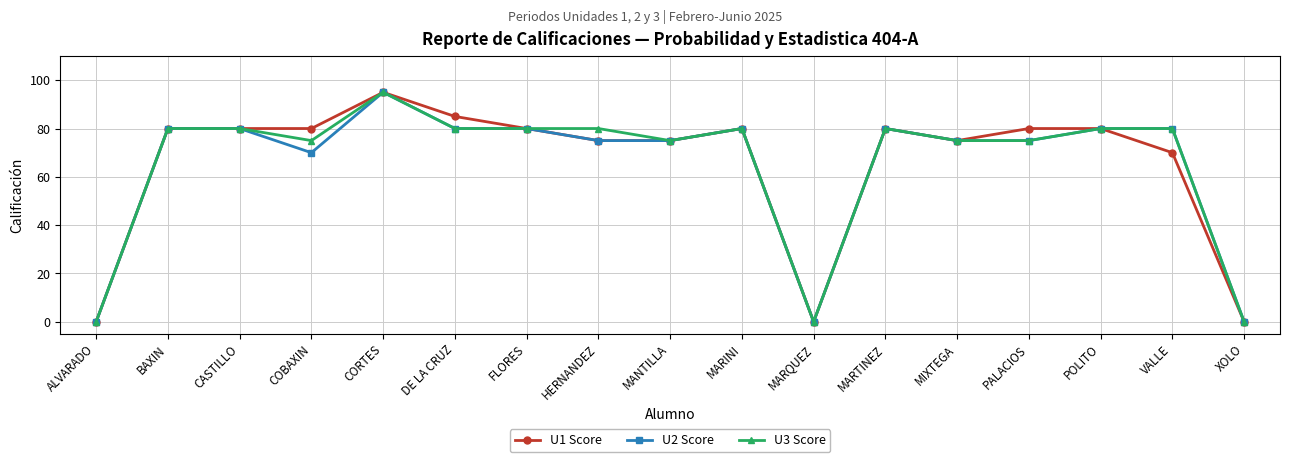

Reading left to right, transcribe all the data shown in this chart.

U1 Score: 0	80	80	80	95	85	80	75	75	80	0	80	75	80	80	70	0
U2 Score: 0	80	80	70	95	80	80	75	75	80	0	80	75	75	80	80	0
U3 Score: 0	80	80	75	95	80	80	80	75	80	0	80	75	75	80	80	0